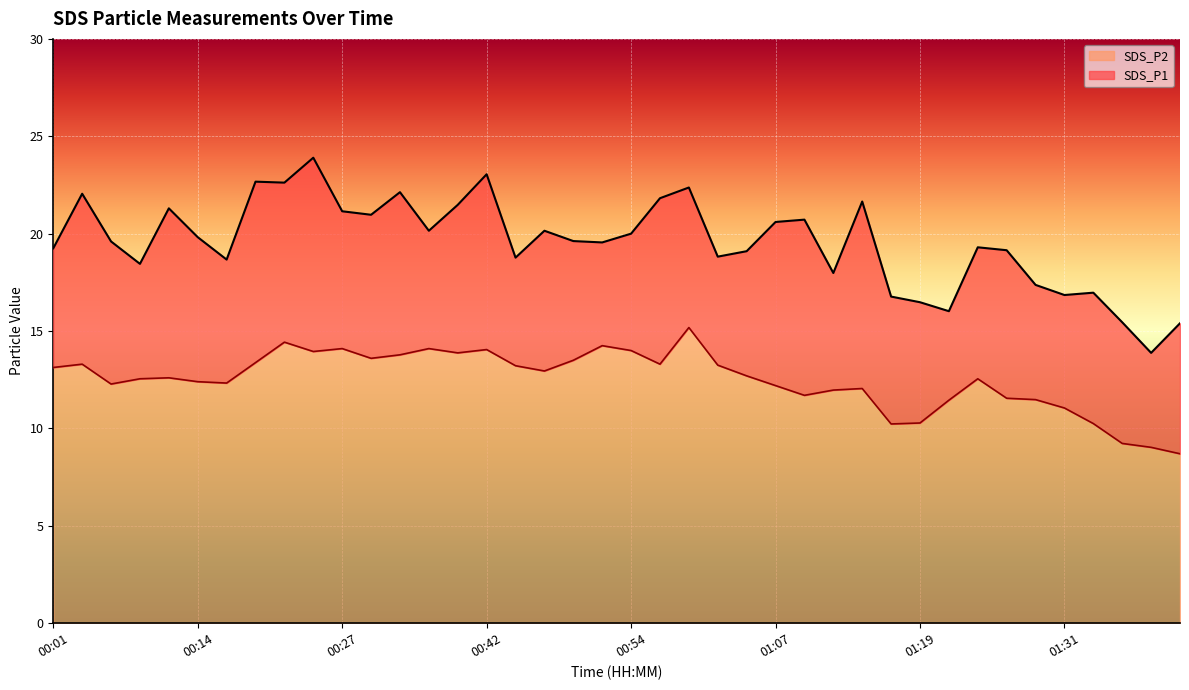

Rank the series at 00:17 from highest to lowest value.

SDS_P1, SDS_P2